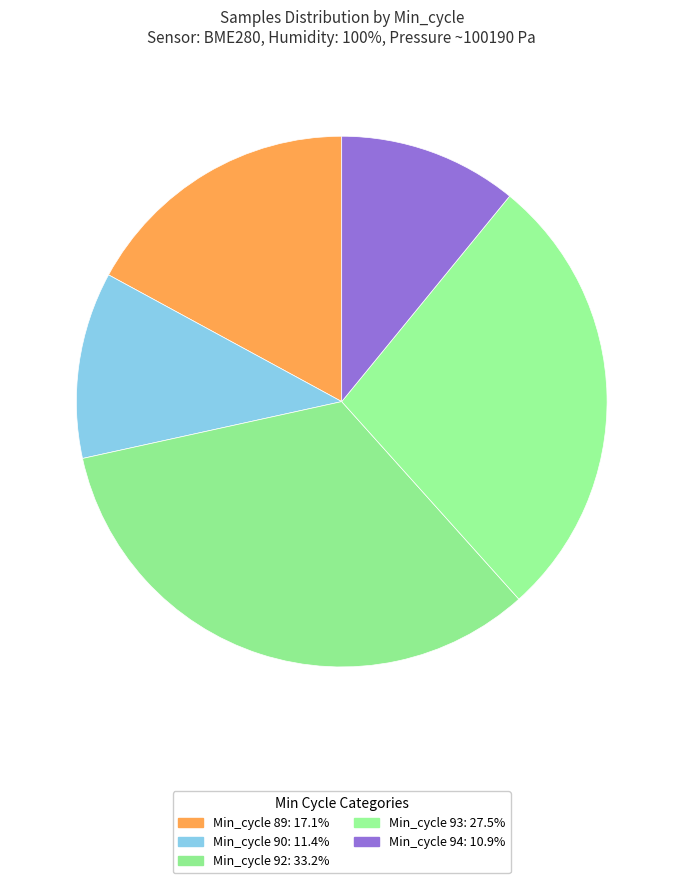

Count the number of slices in the pie.

5